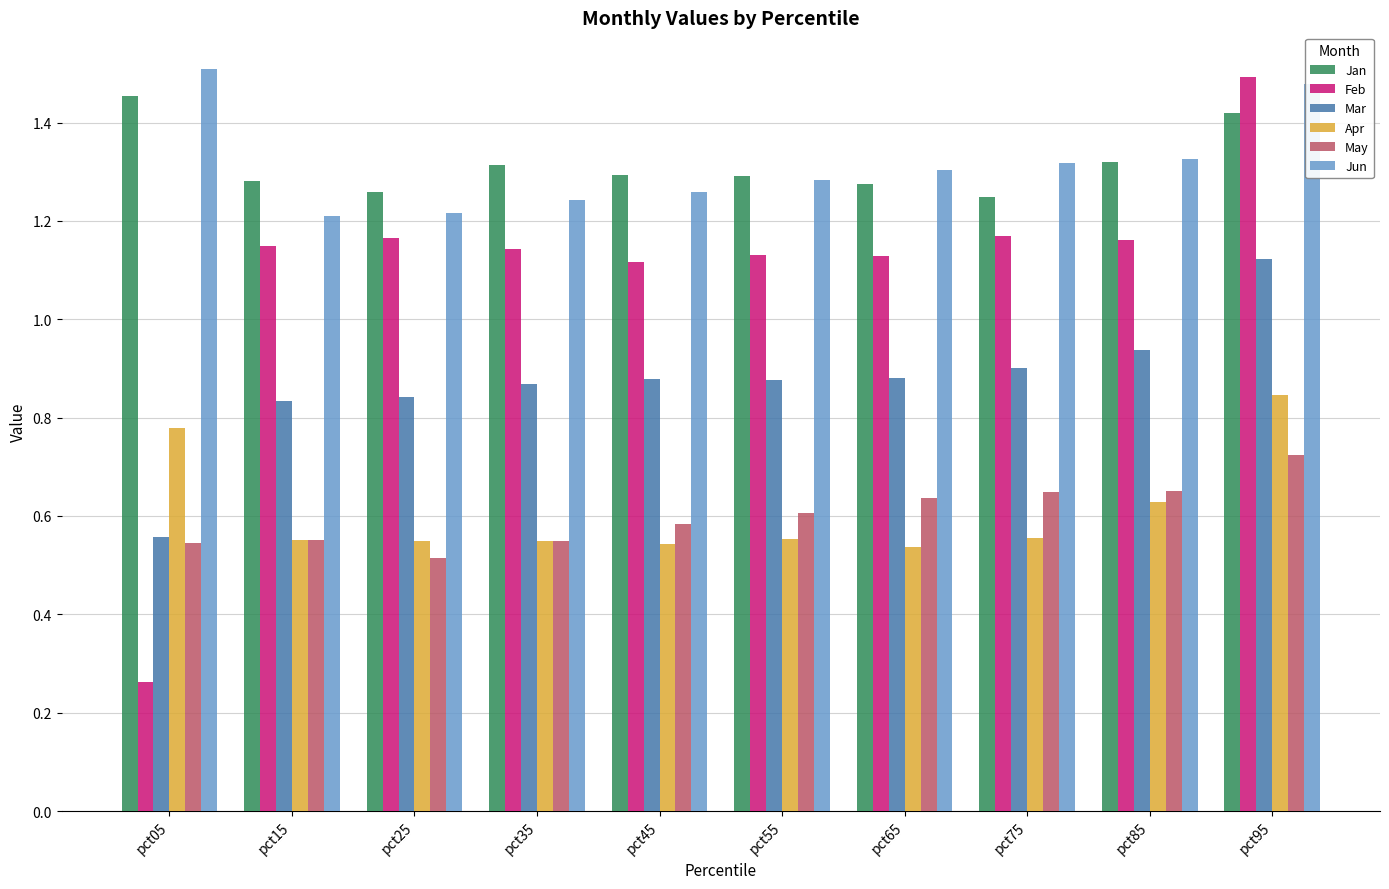

What is the total value across all series at pct15?

5.6